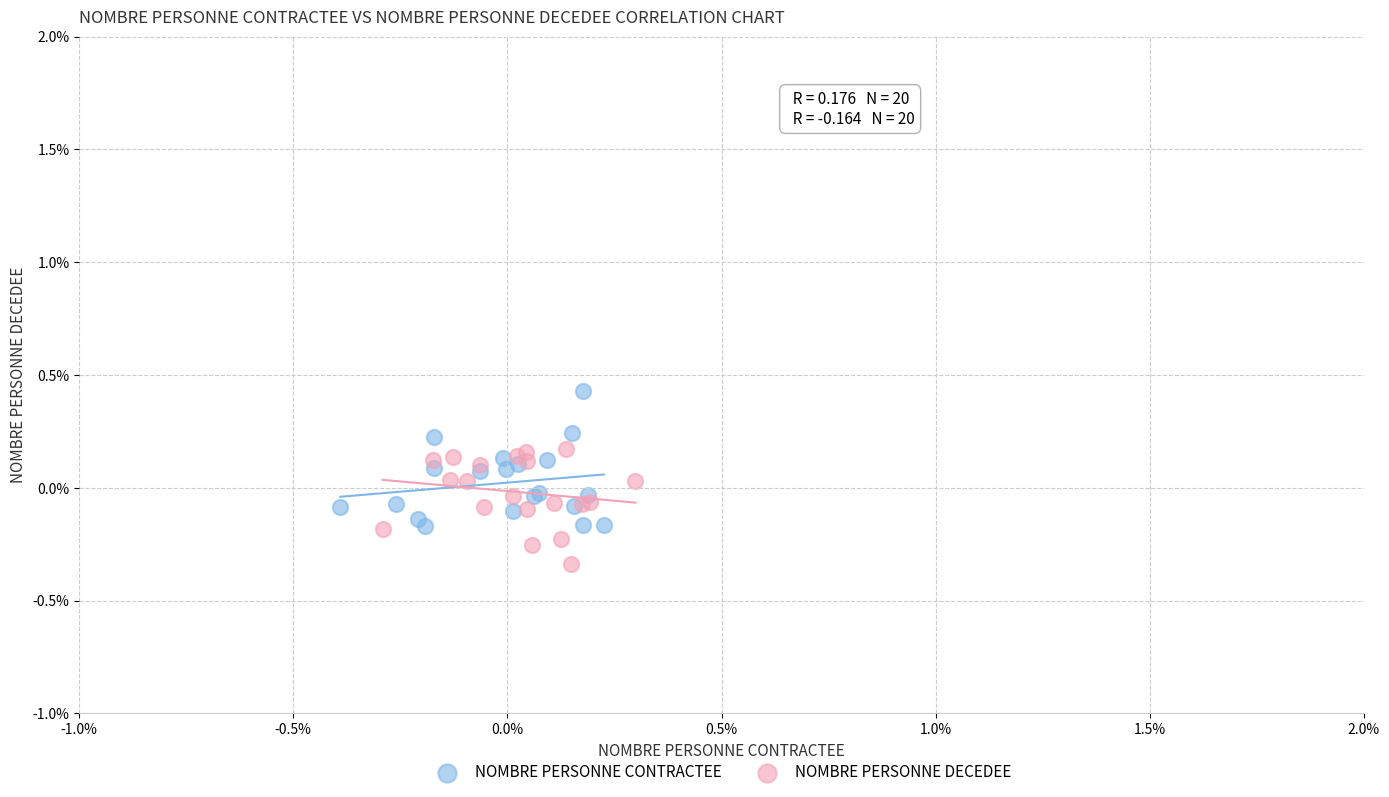

What are all the series names shown in the legend?

NOMBRE PERSONNE CONTRACTEE, NOMBRE PERSONNE DECEDEE